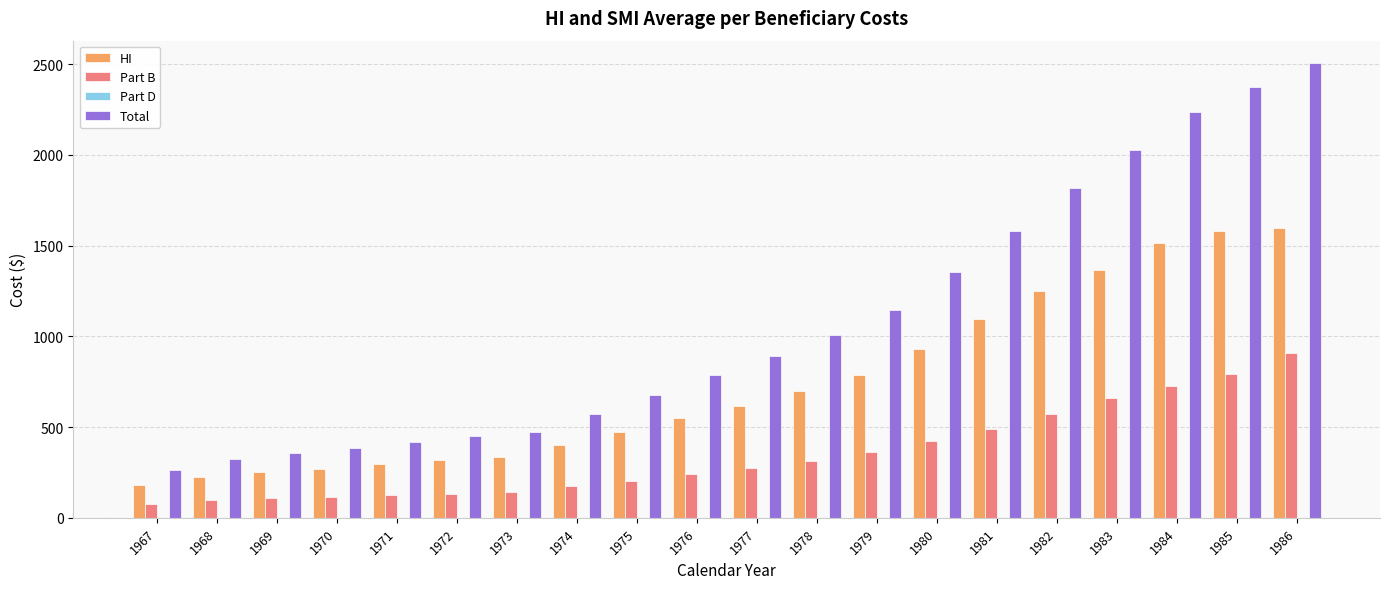

Which series changed the most between 1976 and 1979?

Total